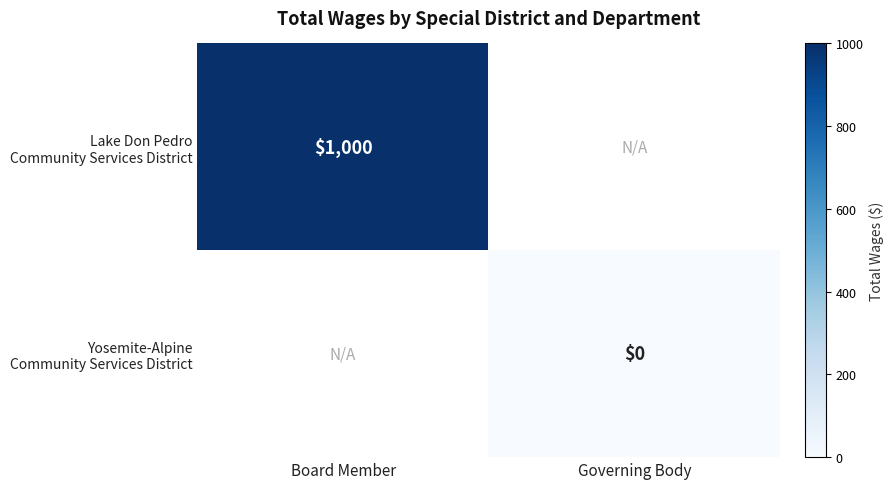

How many categories are shown in the chart?

2